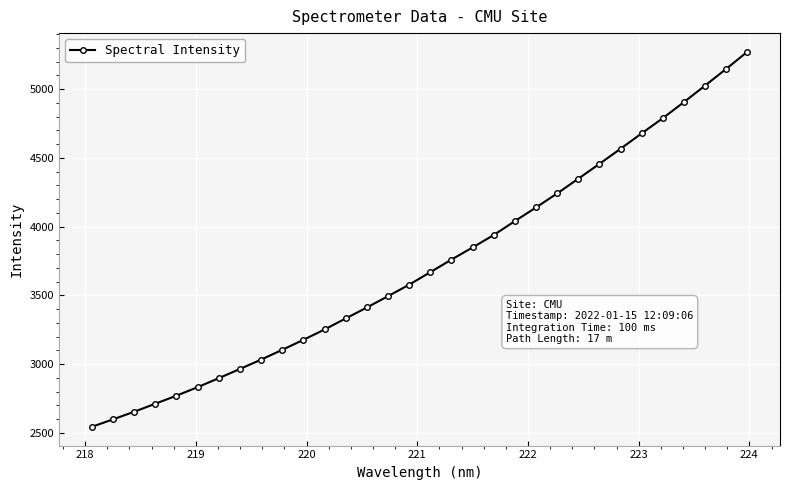

What is the sum of all values?

119154.0